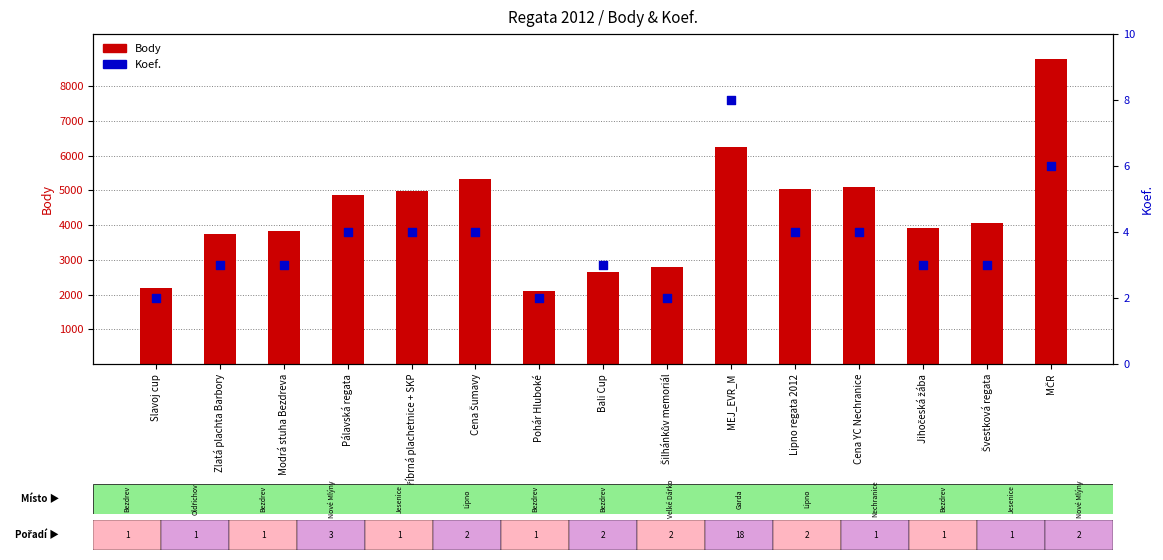

What are all the series names shown in the legend?

Body, Koef.